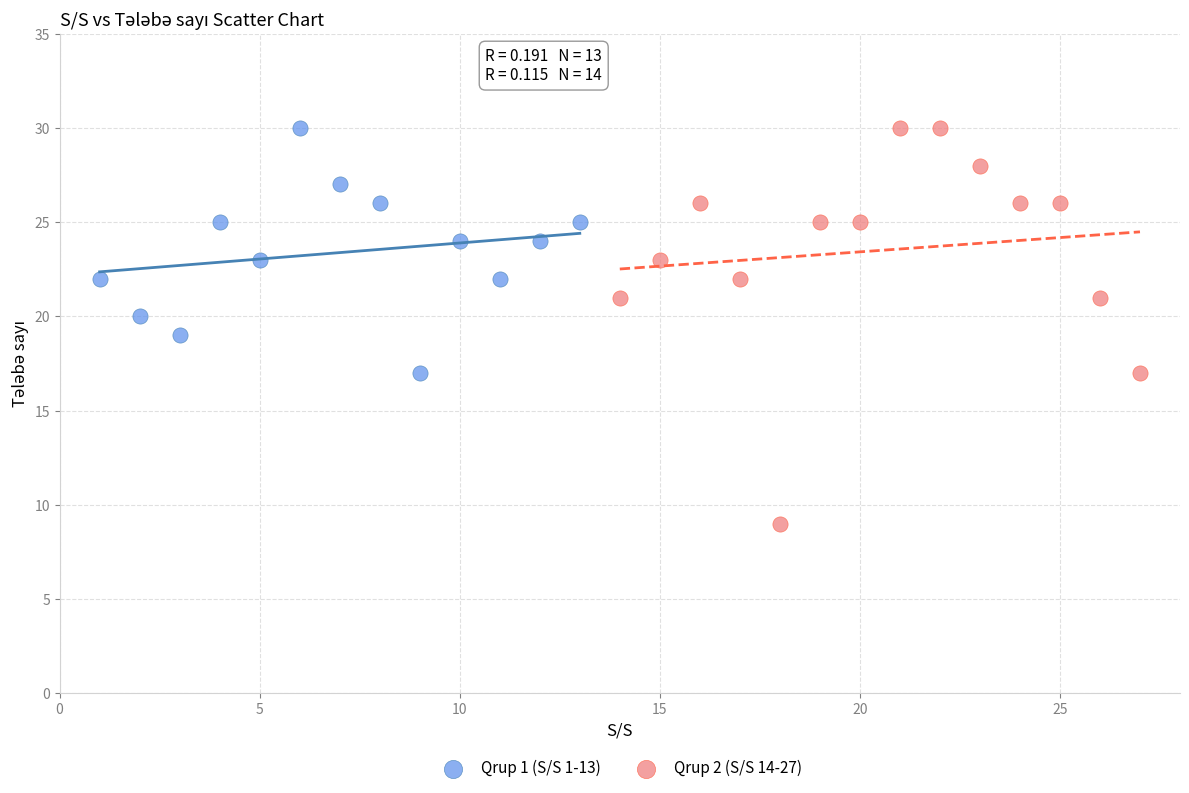

Which series reaches the minimum Y coordinate?

Qrup 2 (S/S 14-27)